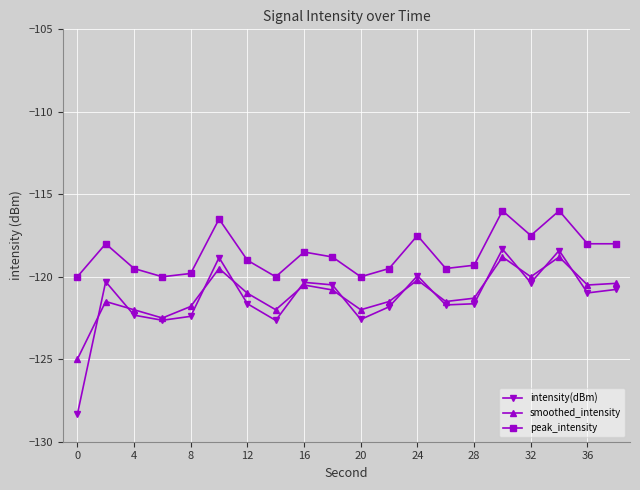

Which series has the largest range (max minus min)?

intensity(dBm)